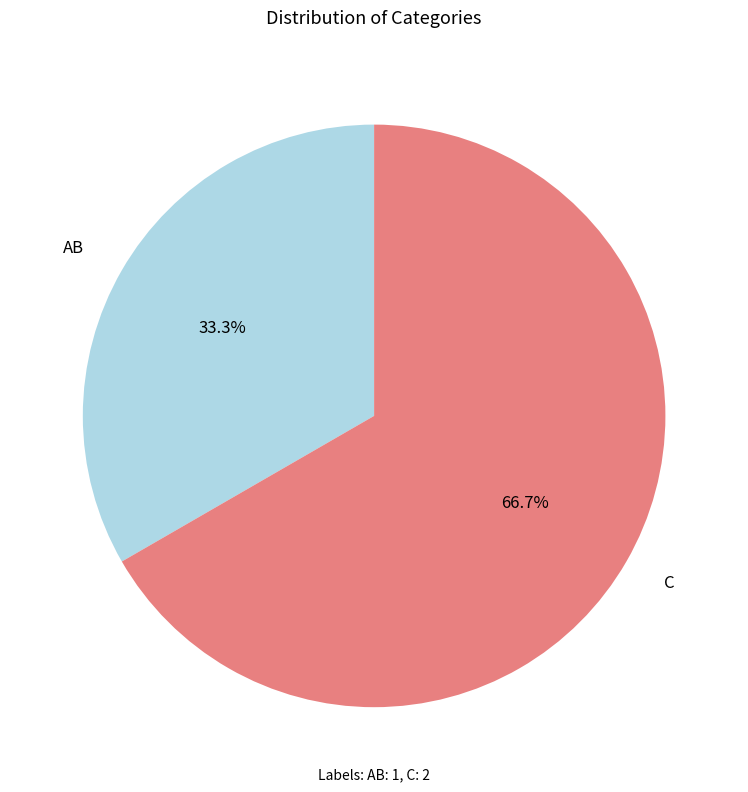

Rank the categories by value from lowest to highest.

AB, C